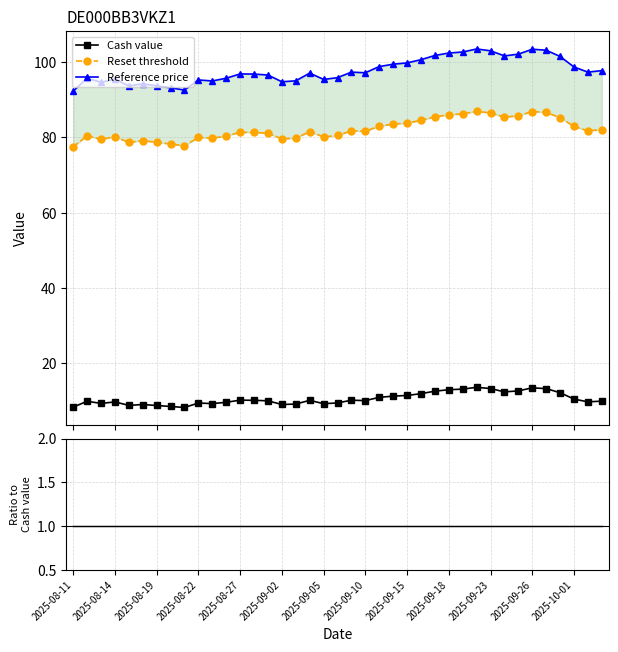

True or false: Reference price / Cash and Reset threshold / Cash cross at least once.

False